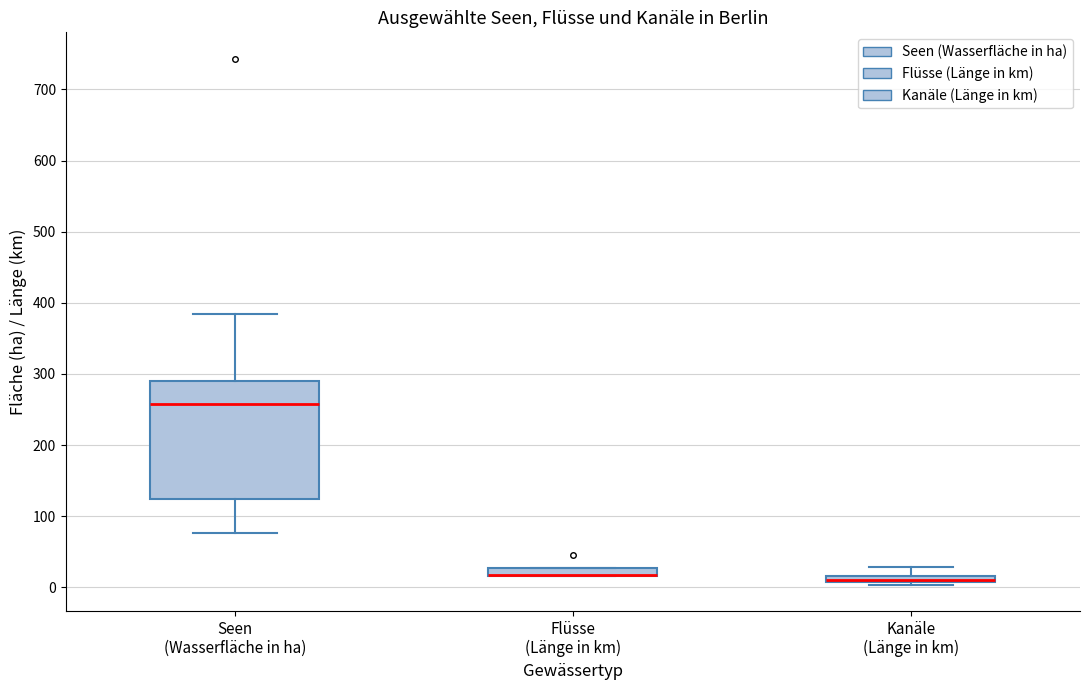

Which box is the tallest, from its lower edge to its upper edge?

Seen (Wasserfläche in ha)